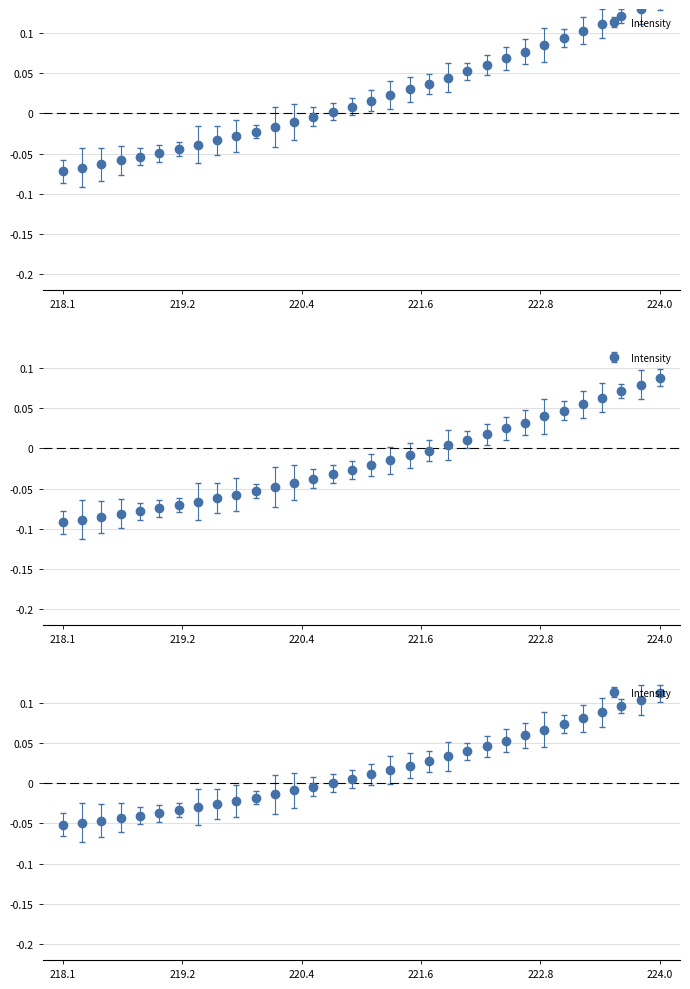

What position from the left is 218.8244?

5